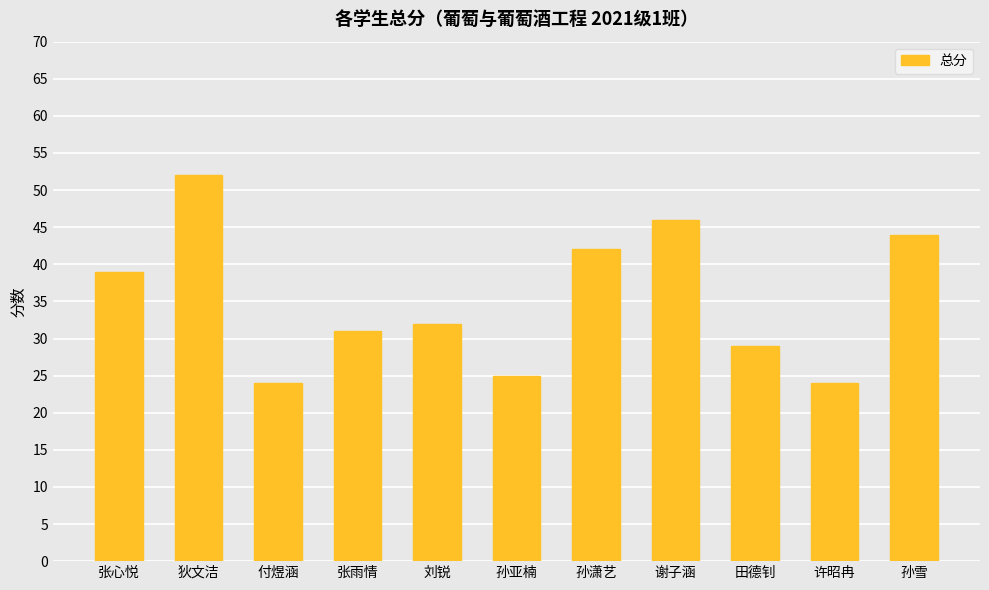

What is the maximum value shown in the chart?

52